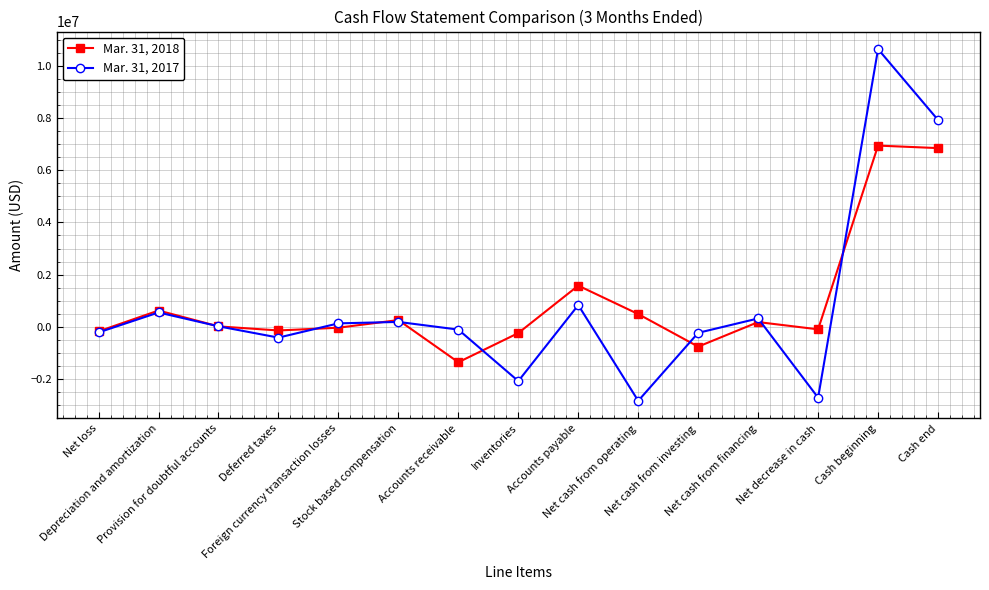

What is the maximum value for Mar. 31, 2017?

10640000